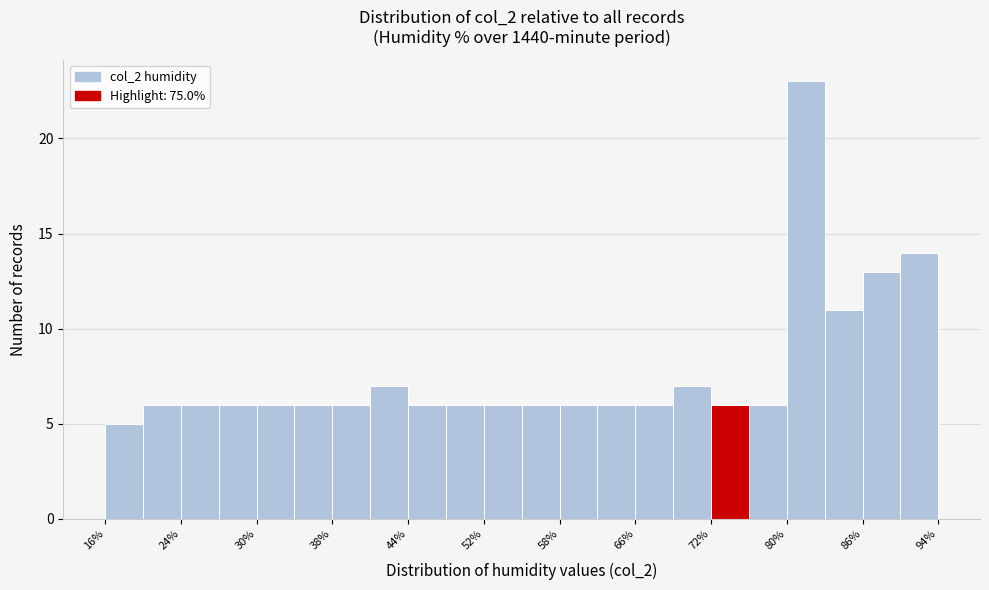

Read against the x-axis, roughly where is the centre of the tallest bar?

81